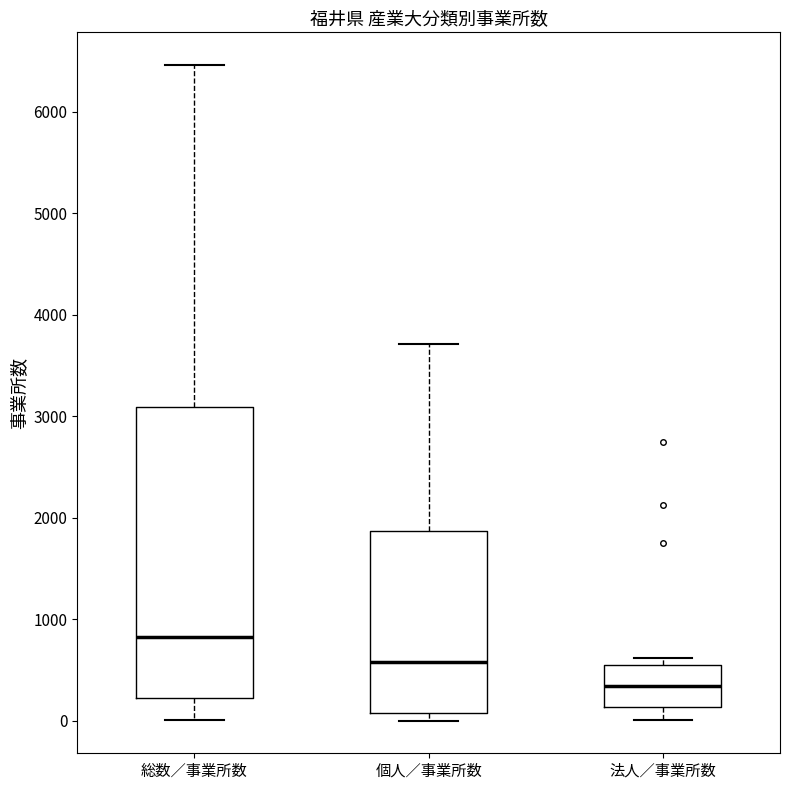

Which box has the highest median line?

総数／事業所数